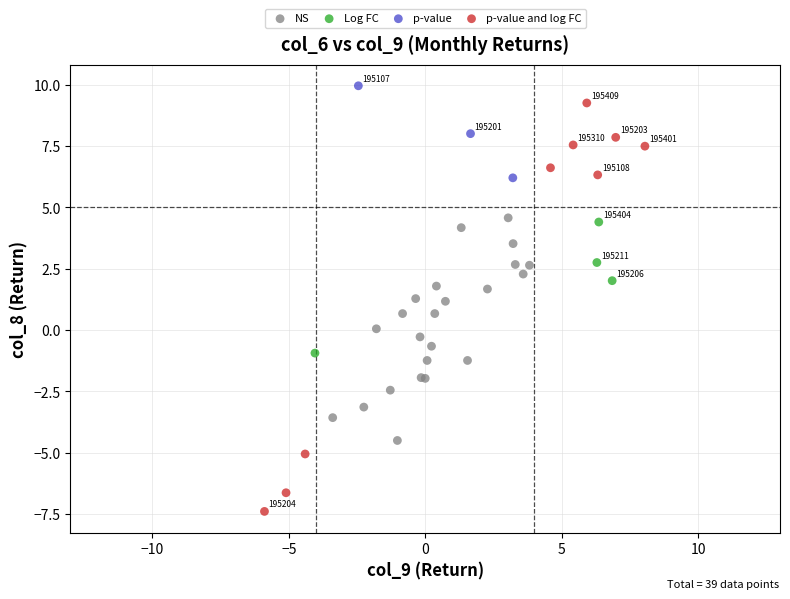

Which series reaches the minimum Y coordinate?

p-value and log FC